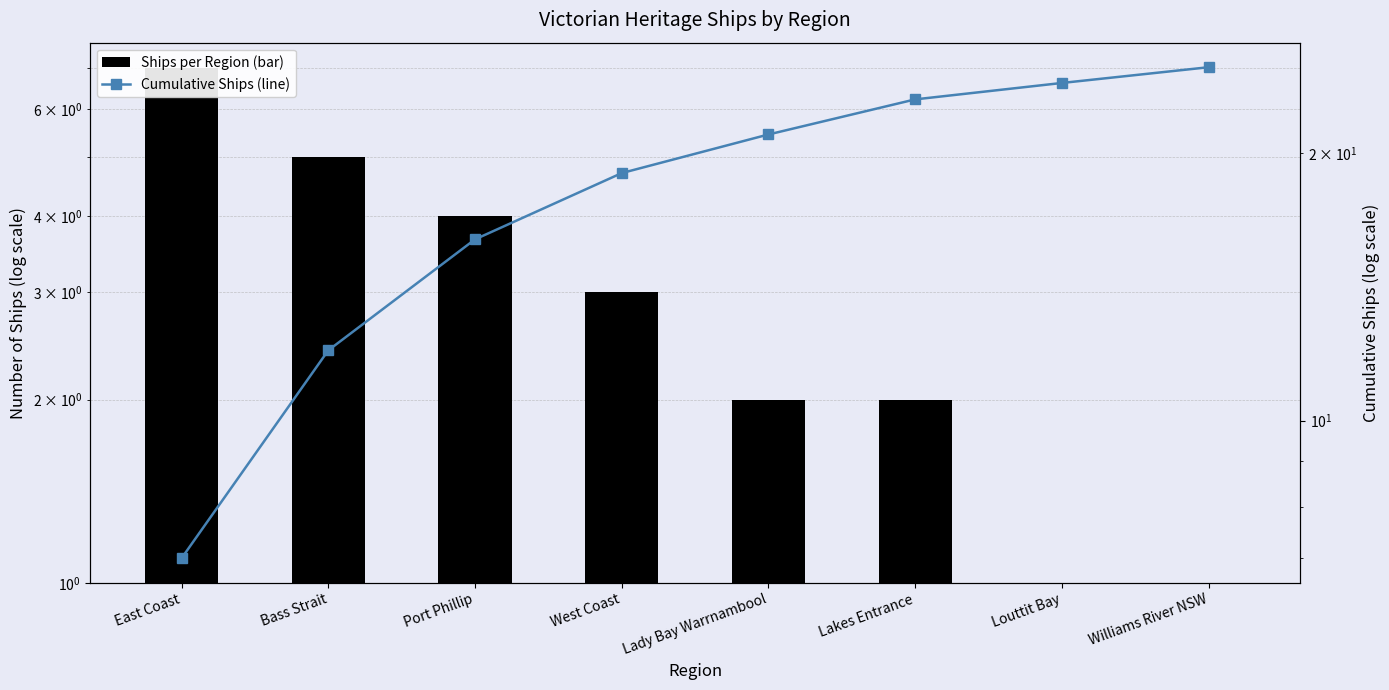

Reading left to right, what are all the values shown in this chart?

Ships per Region (bar): 7	5	4	3	2	2	1	1
Cumulative Ships (line): 7	12	16	19	21	23	24	25